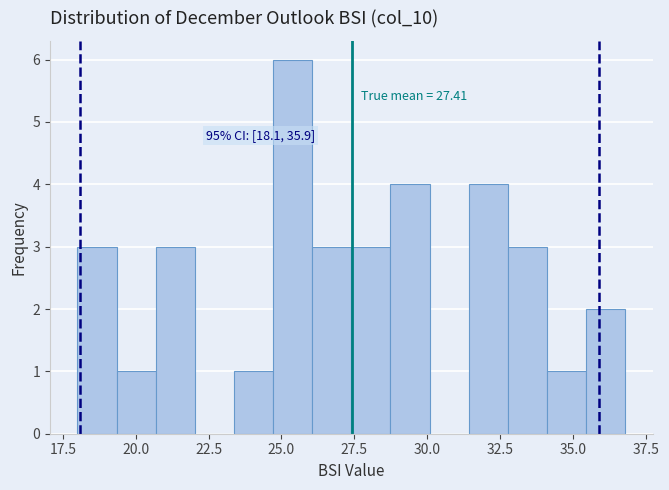

Read against the x-axis, roughly where is the centre of the tallest bar?

25.5